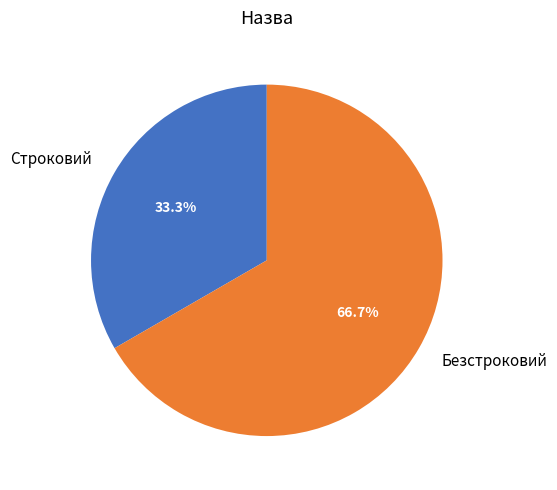

What percentage is NOT represented by Строковий?

66.7%